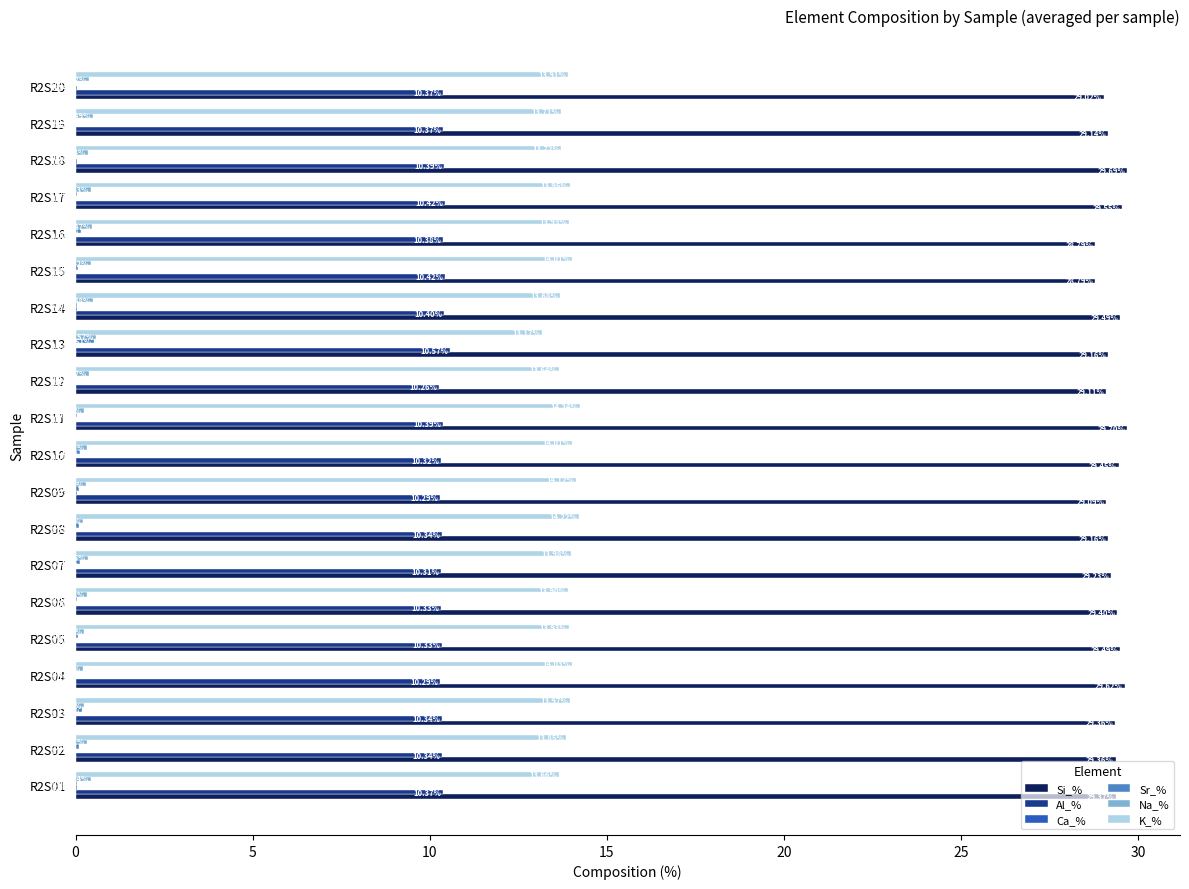

What is the maximum value for Si_%?

29.7